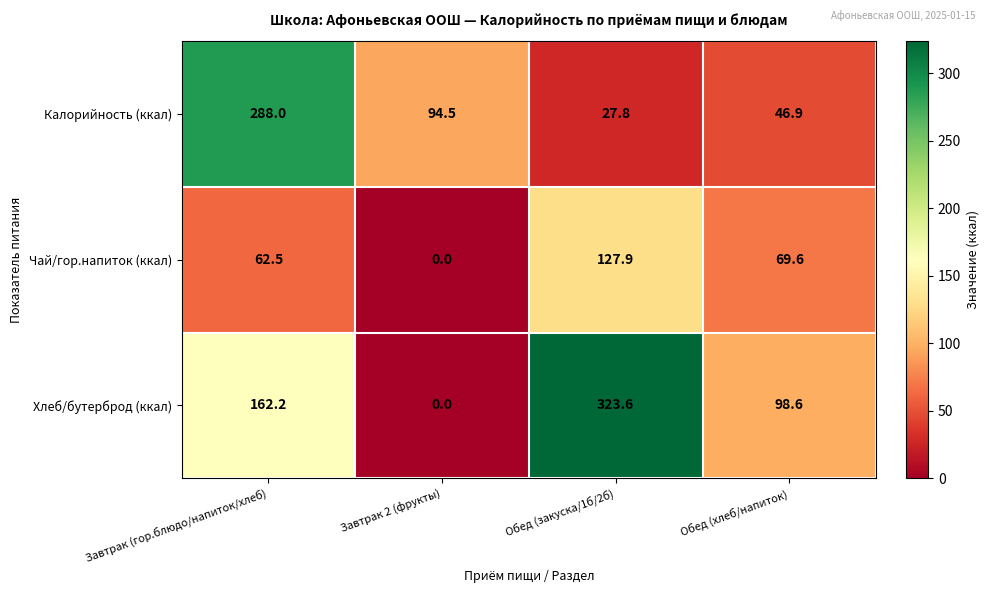

What is the average value of the Чай/гор.напиток (ккал) series?

65.0